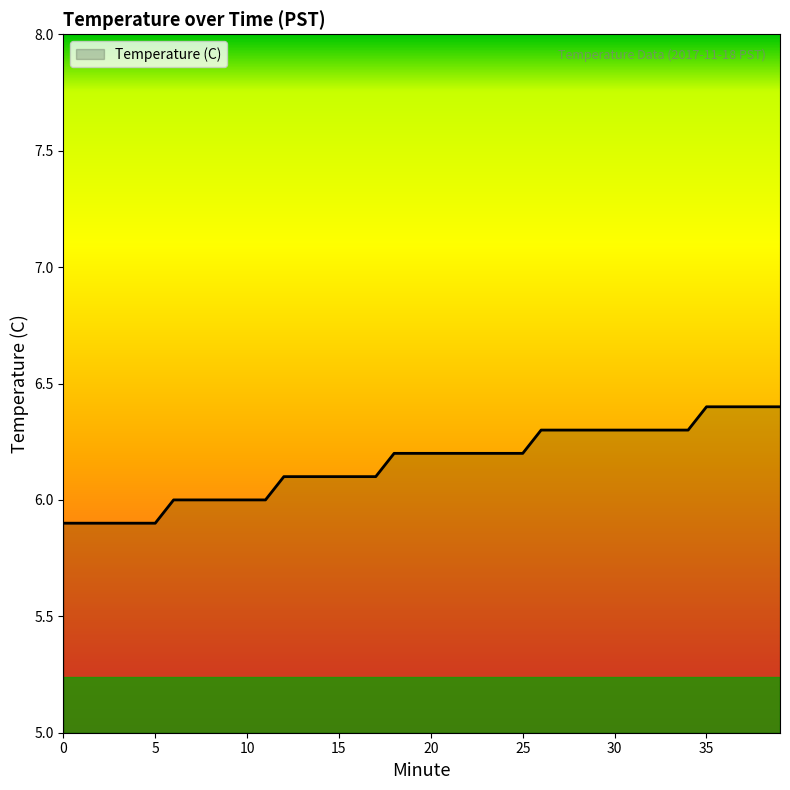

What is the smallest value displayed?

5.9